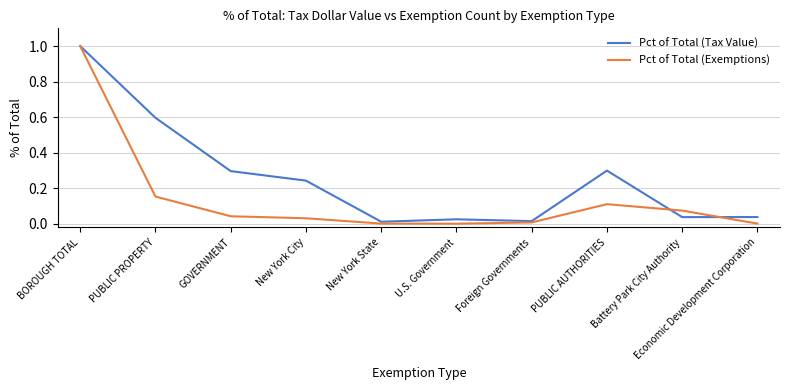

List the series in order of their overall mean, lowest first.

Pct of Total (Exemptions), Pct of Total (Tax Value)